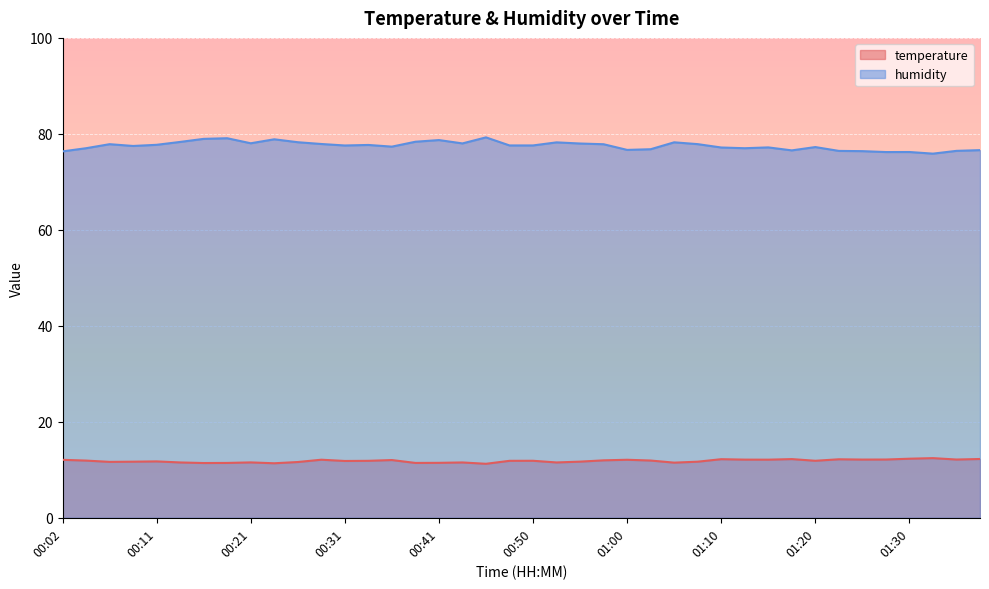

What is the sum of the humidity values at 00:58 and 00:04?

154.9